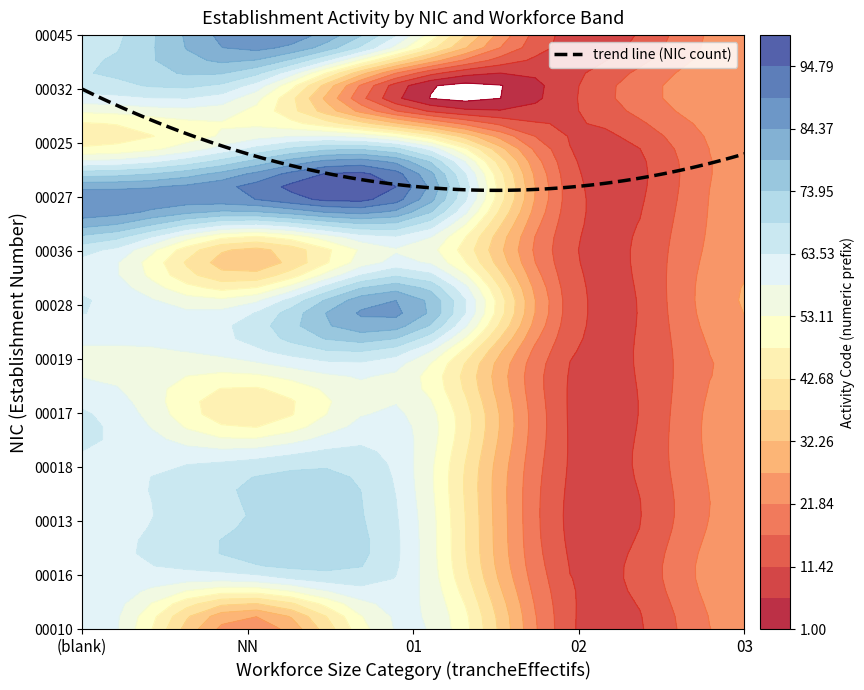

True or false: 00045 has a value of 47.2 at 1.

False